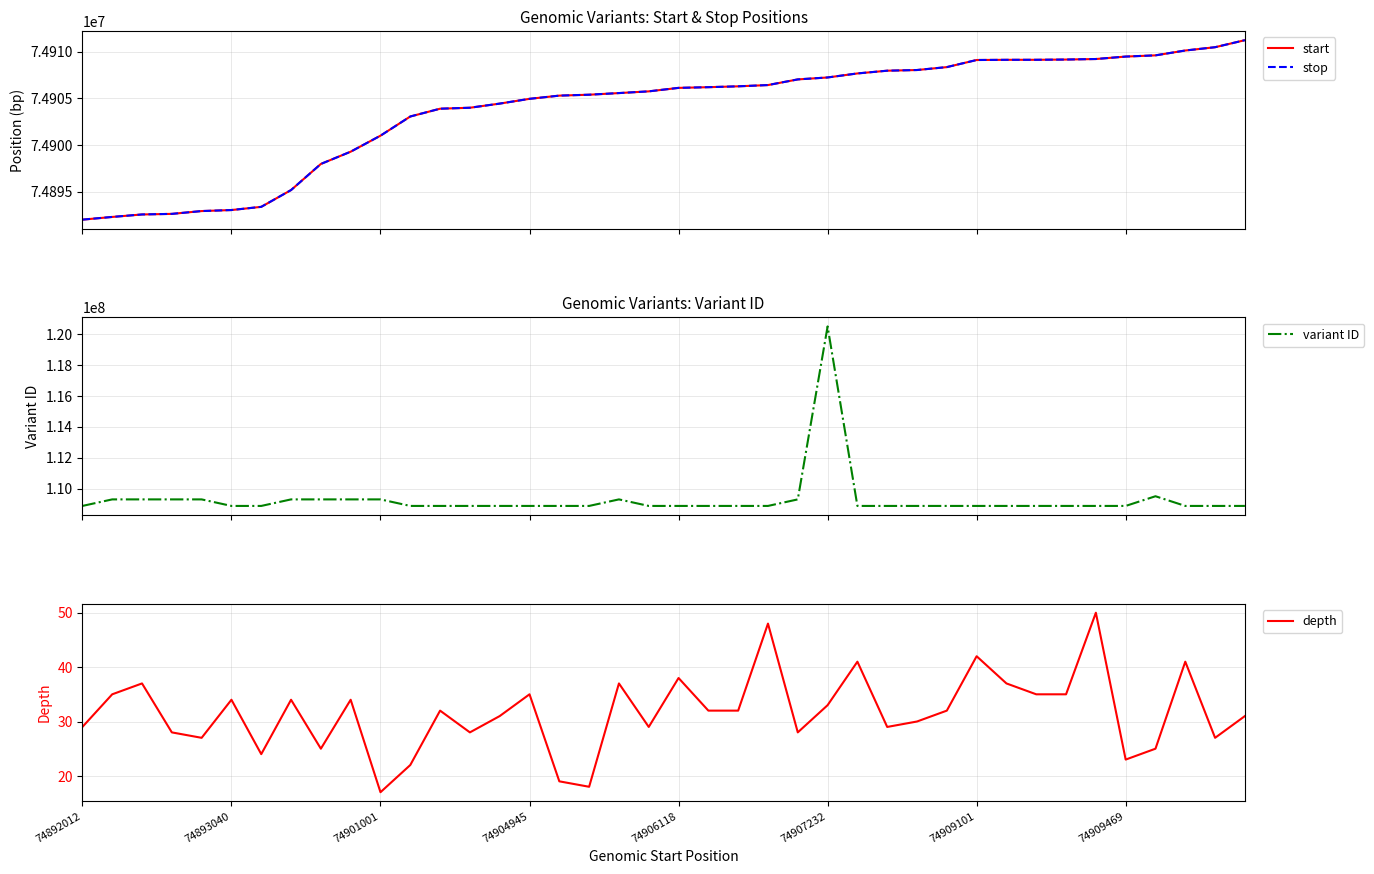

How many values in the start series exceed 74906118?

19